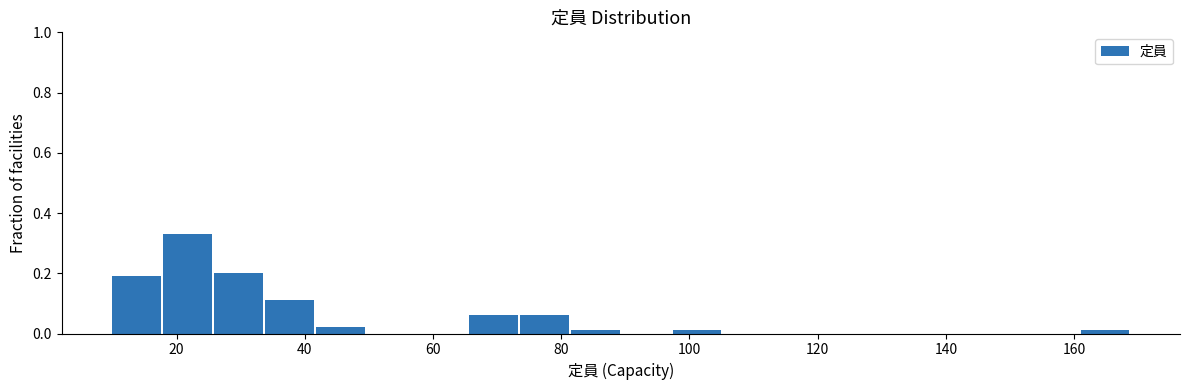

Read against the x-axis, roughly where is the centre of the tallest bar?

22